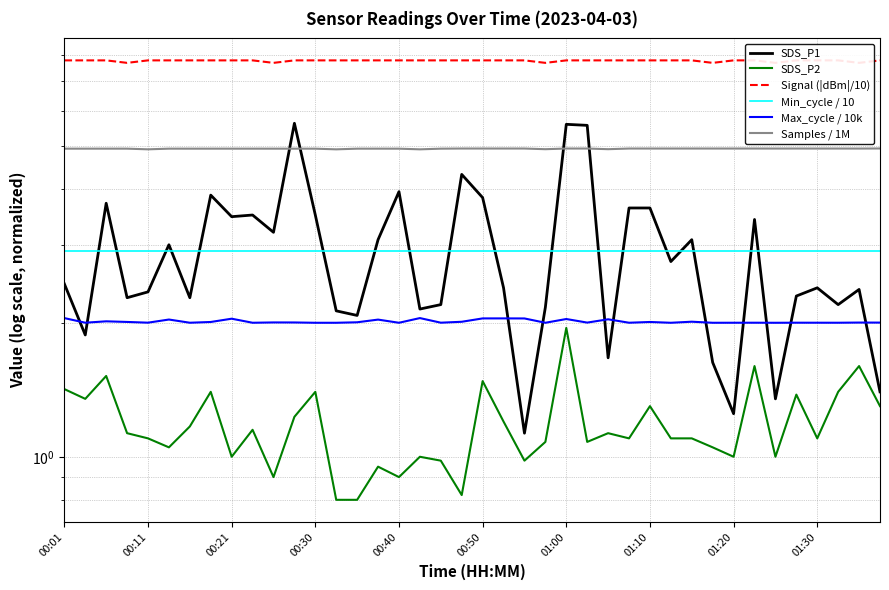

What is the sum of all Min_cycle / 10 values?

116.0